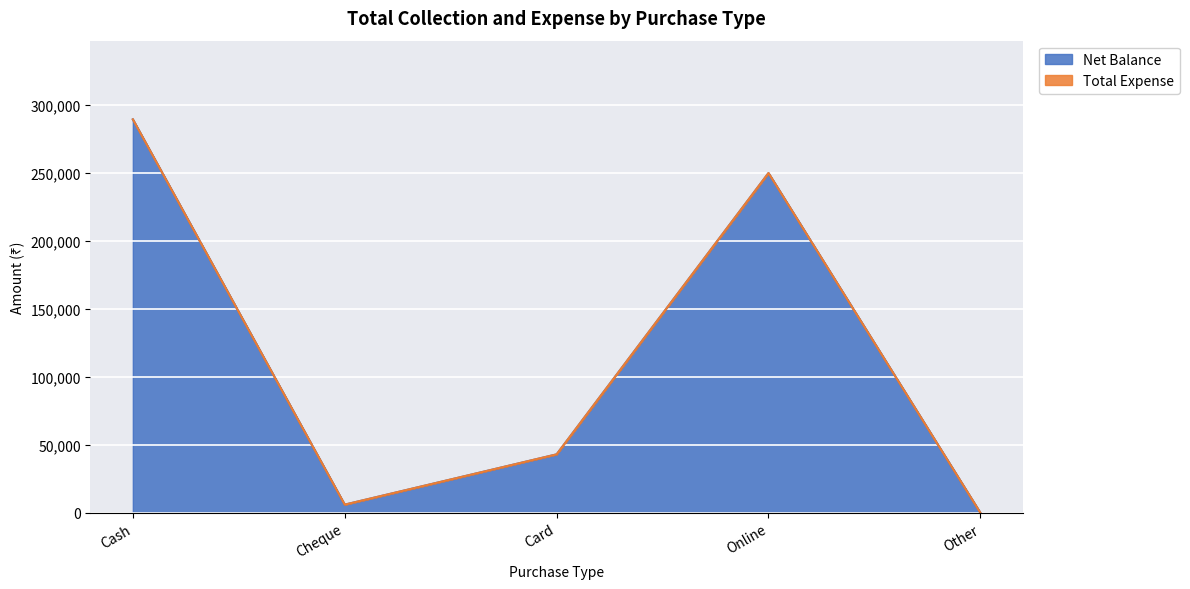

Rank the categories by value from lowest to highest.

Other, Cheque, Card, Online, Cash